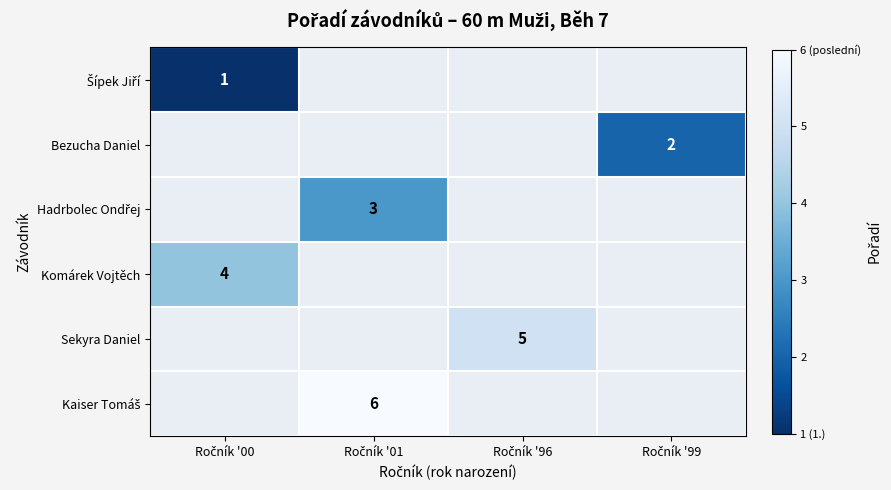

Is the value of Šípek Jiří at Ročník '96 greater than the value of Bezucha Daniel at Ročník '01?

No